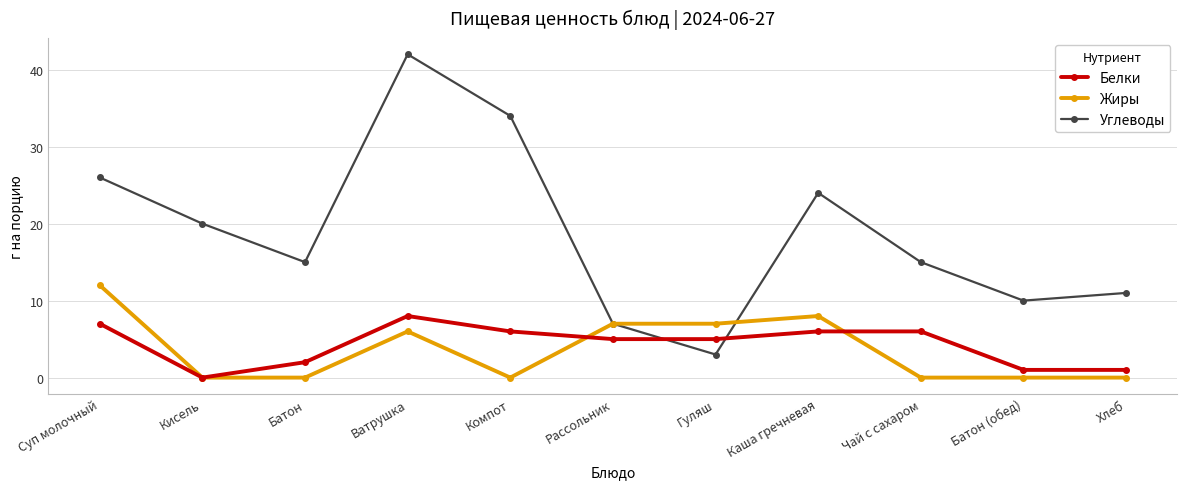

How many series are shown in this chart?

3